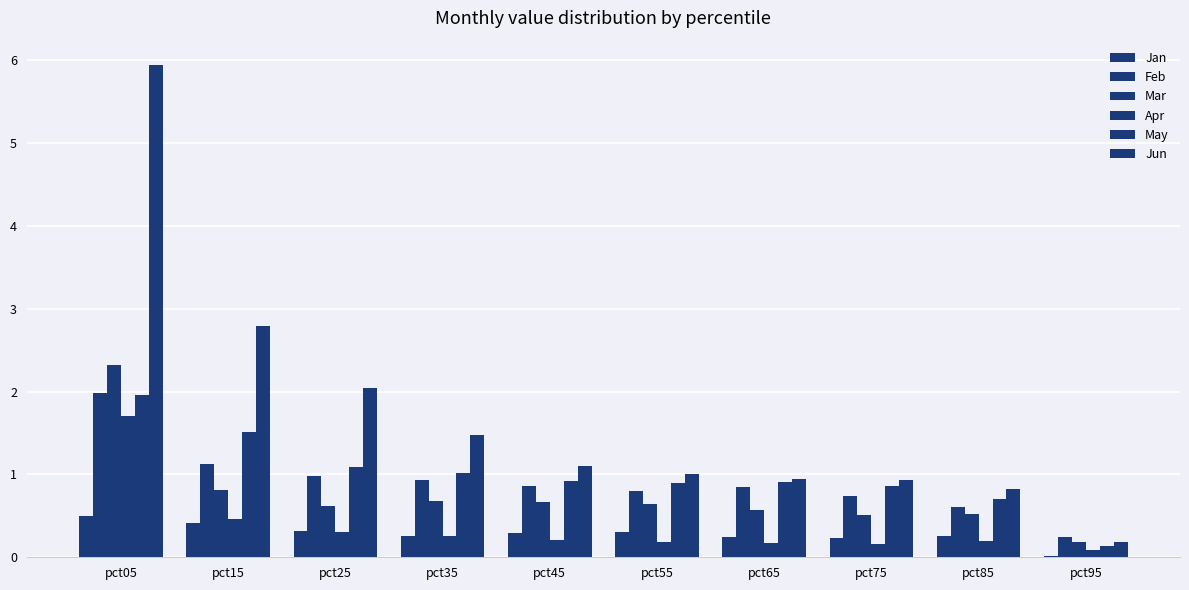

How many series are shown in this chart?

6